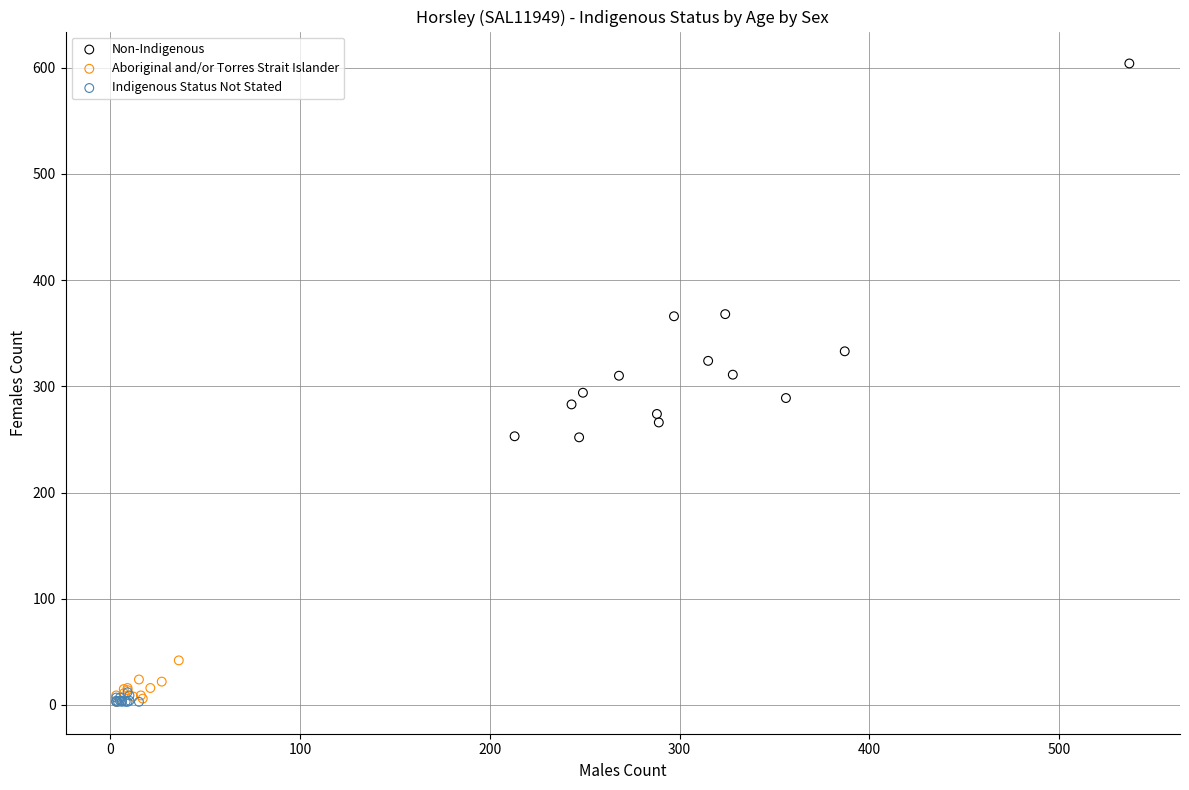

Which series contains the highest Y value?

Non-Indigenous